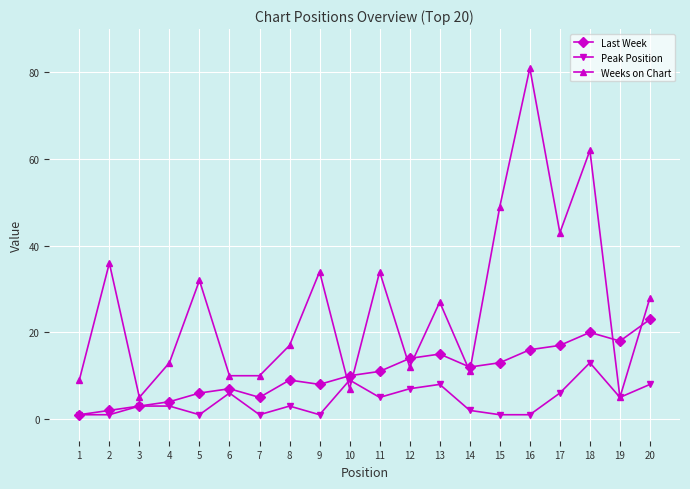

At 17, list the series in order from smallest to largest.

Peak Position, Last Week, Weeks on Chart